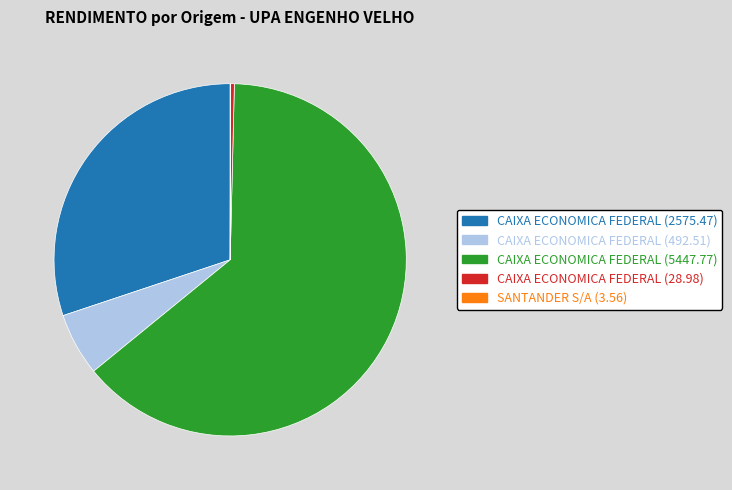

Combined, do CAIXA ECONOMICA FEDERAL (28.98) and CAIXA ECONOMICA FEDERAL (5447.77) account for over 50%?

Yes